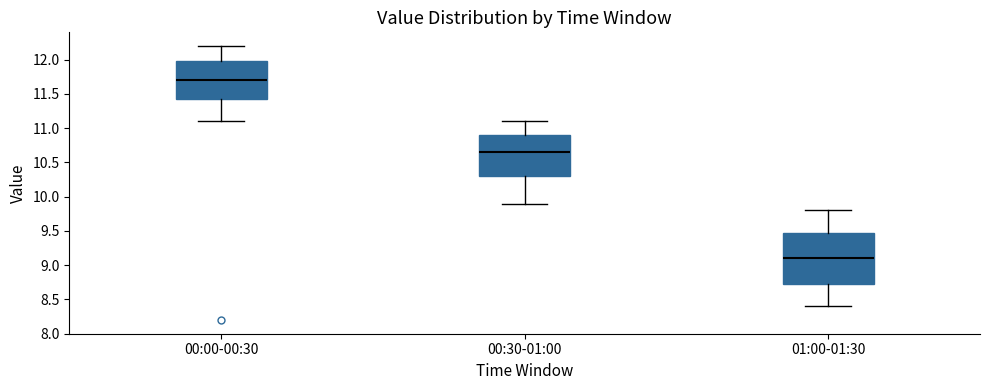

Where is the lower edge of the box for 01:00-01:30 on the y-axis? The values are not printed on the chart, so give them approximately, as read against the axis.

8.75